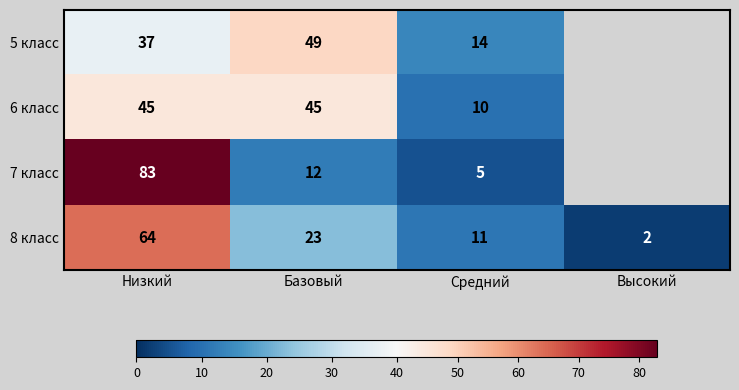

Which has a higher value, Высокий or Низкий?

Низкий